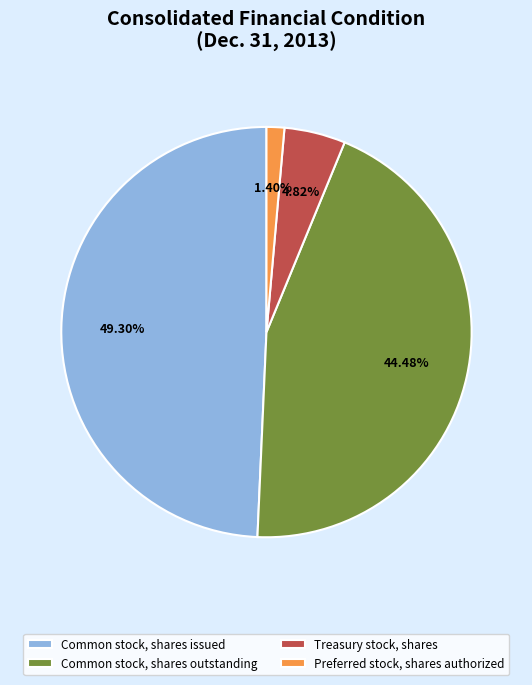

Is it true that Preferred stock, shares authorized is 11% of the pie?

False